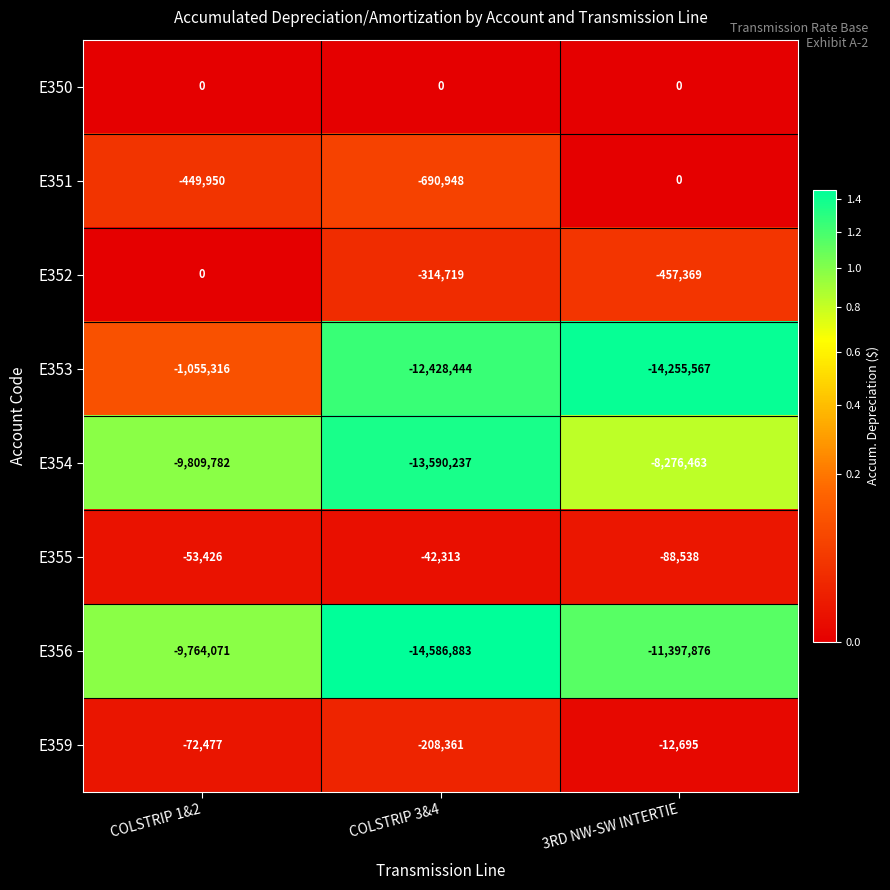

The value of E354 at 3RD NW-SW INTERTIE is -10807424. True or false?

False